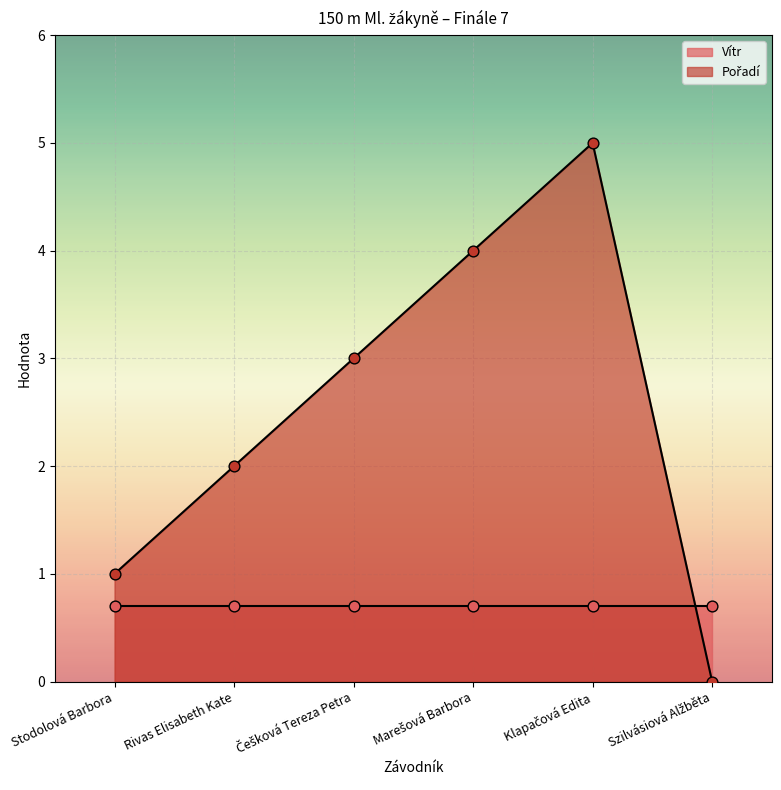

What is the ratio of the value at Stodolová Barbora to the value at Rivas Elisabeth Kate?

0.5